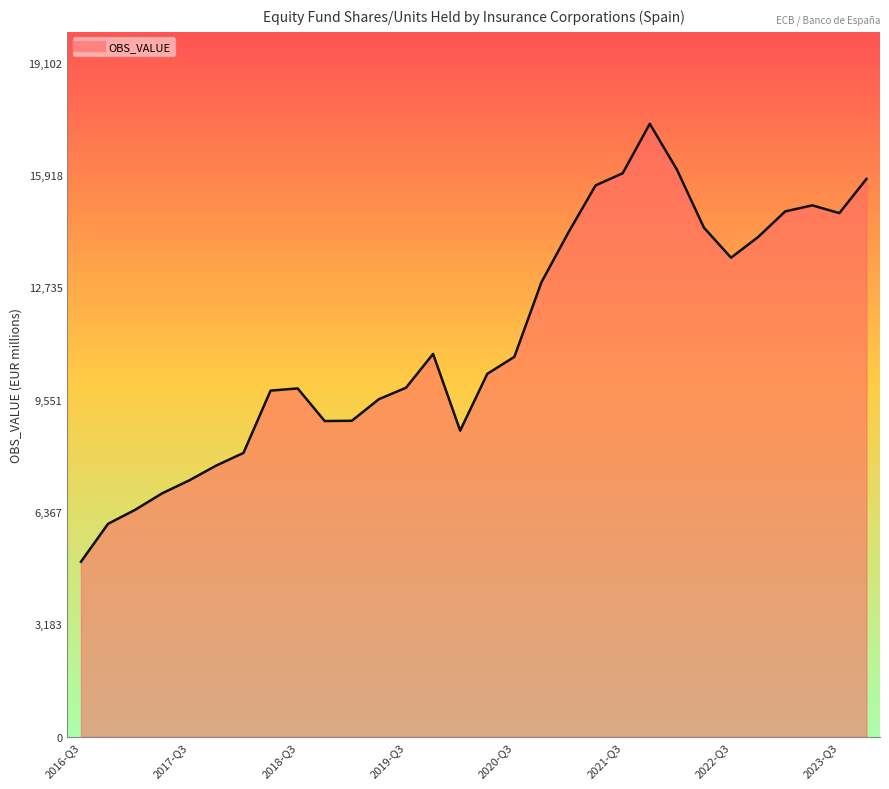

What is the smallest value displayed?

4957